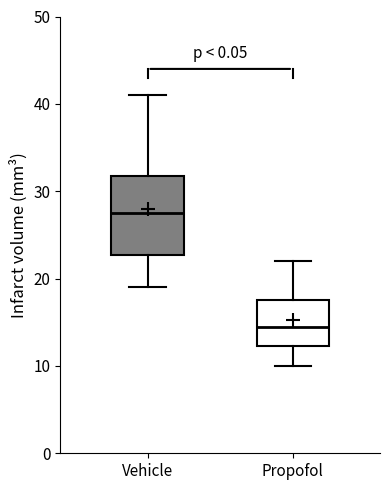

Reading left to right, transcribe this box plot: for each box, give where its median line is, the range the box spans, and where its two whiskers end, as read against the y-axis. The values are not printed on the chart, so give them approximately, as read against the axis.

Vehicle: median 28, box 23 to 32, whiskers 19 to 41
Propofol: median 15, box 12 to 18, whiskers 10 to 22